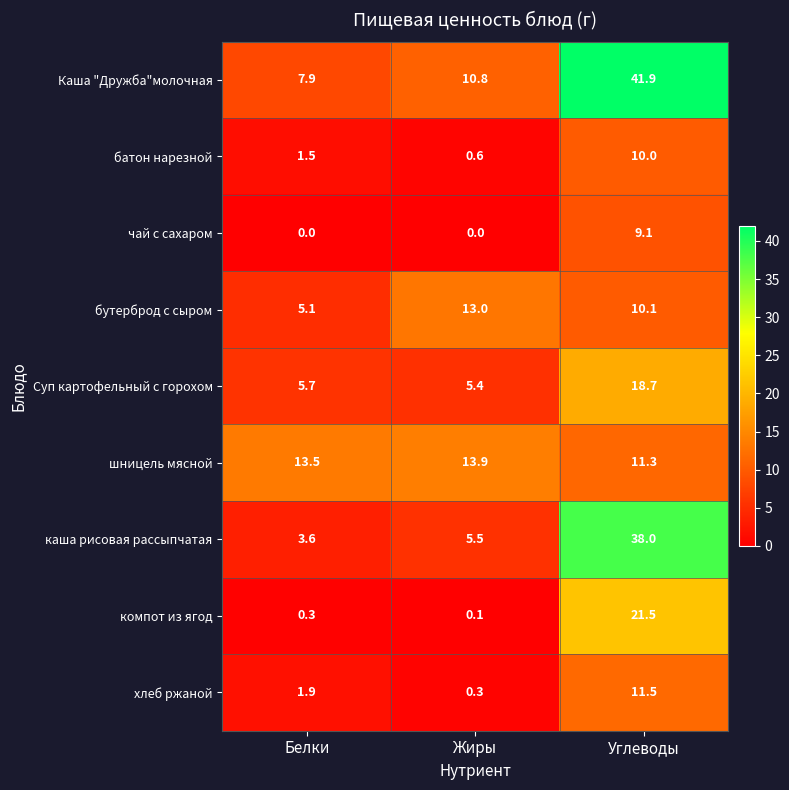

What is the total value across all series at Жиры?

49.6